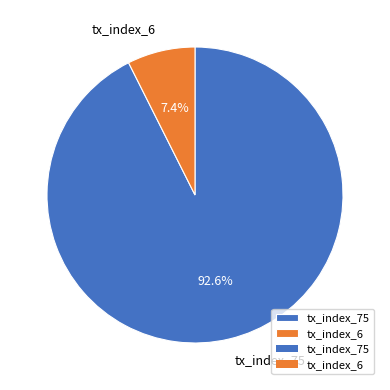

Do tx_index_75 and tx_index_6 together represent more than half of the pie?

Yes